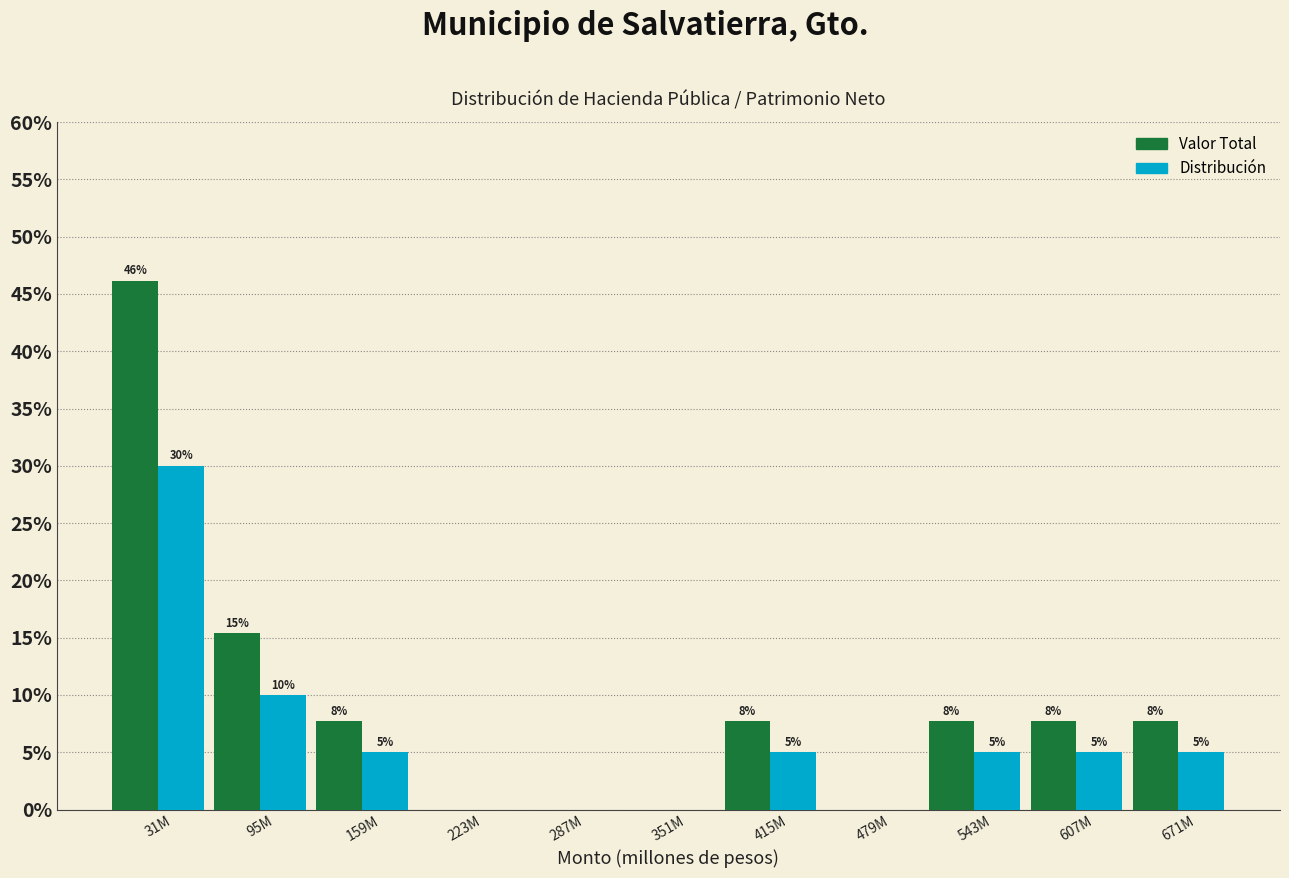

The Valor Total series shows 0.0 at 479M. True or false?

True